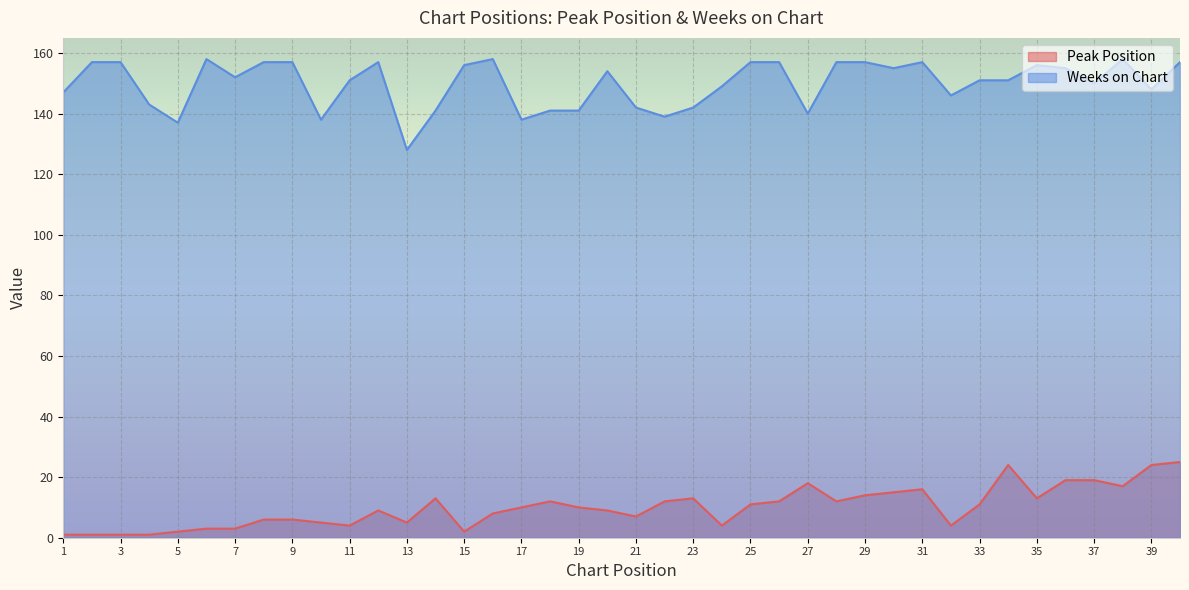

Between 5 and 18, which is larger?

18